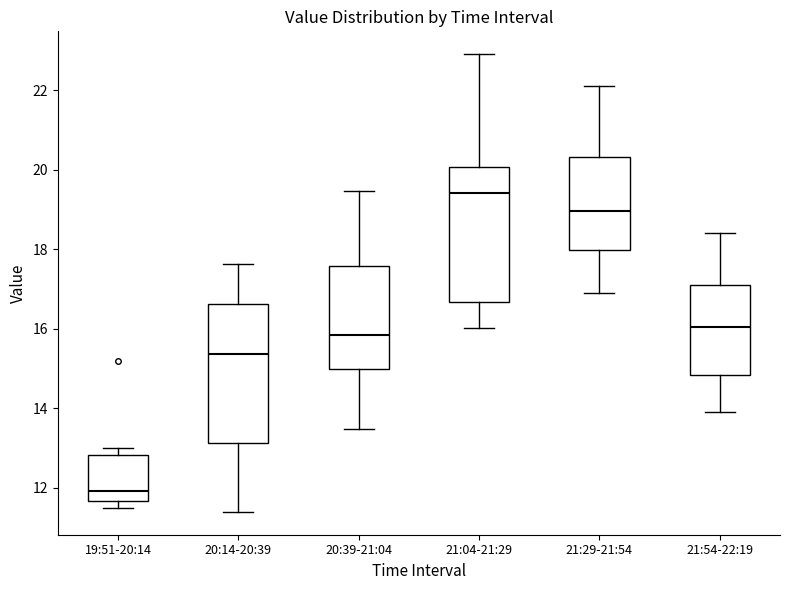

Which box's median line is the lowest?

19:51-20:14